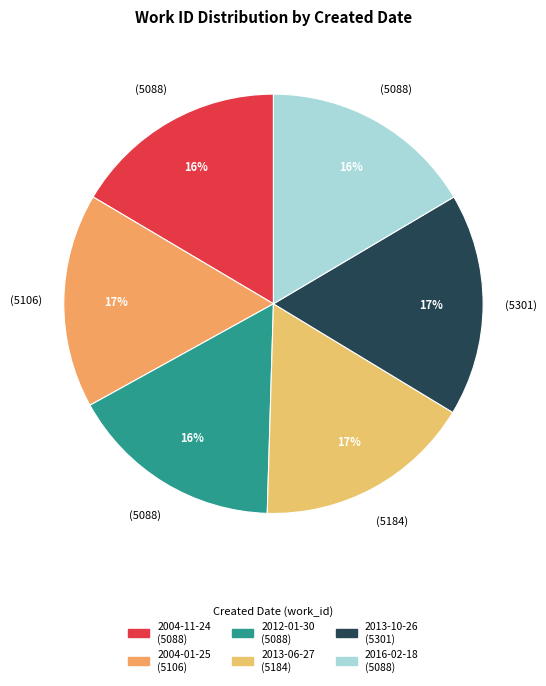

Which slice is the largest?

2013-10-26